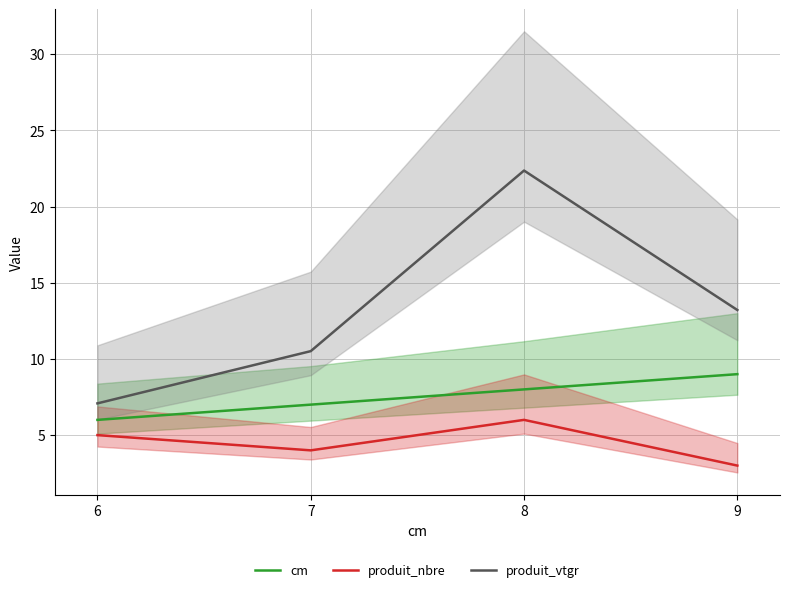

What is the value of the produit_nbre point at the 3rd from the left?

6.0